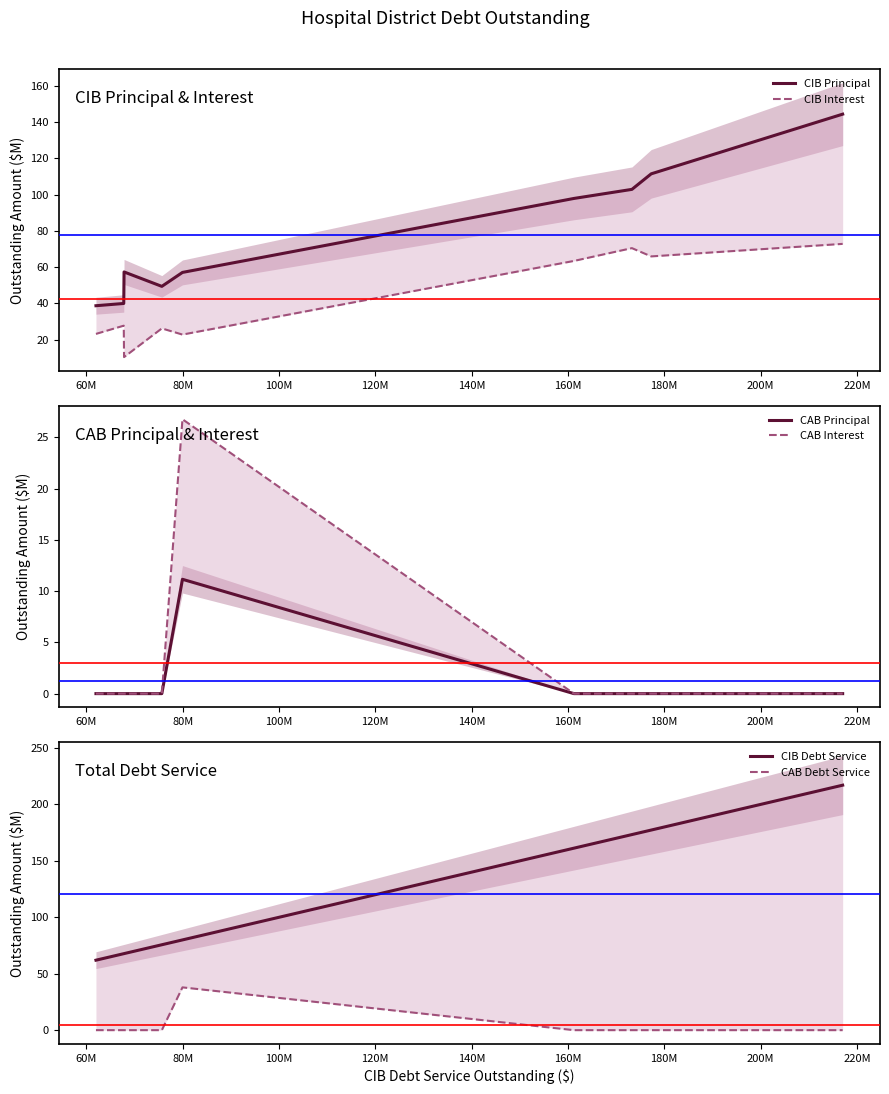

True or false: CIB Interest has more than 0 interior local peaks.

True